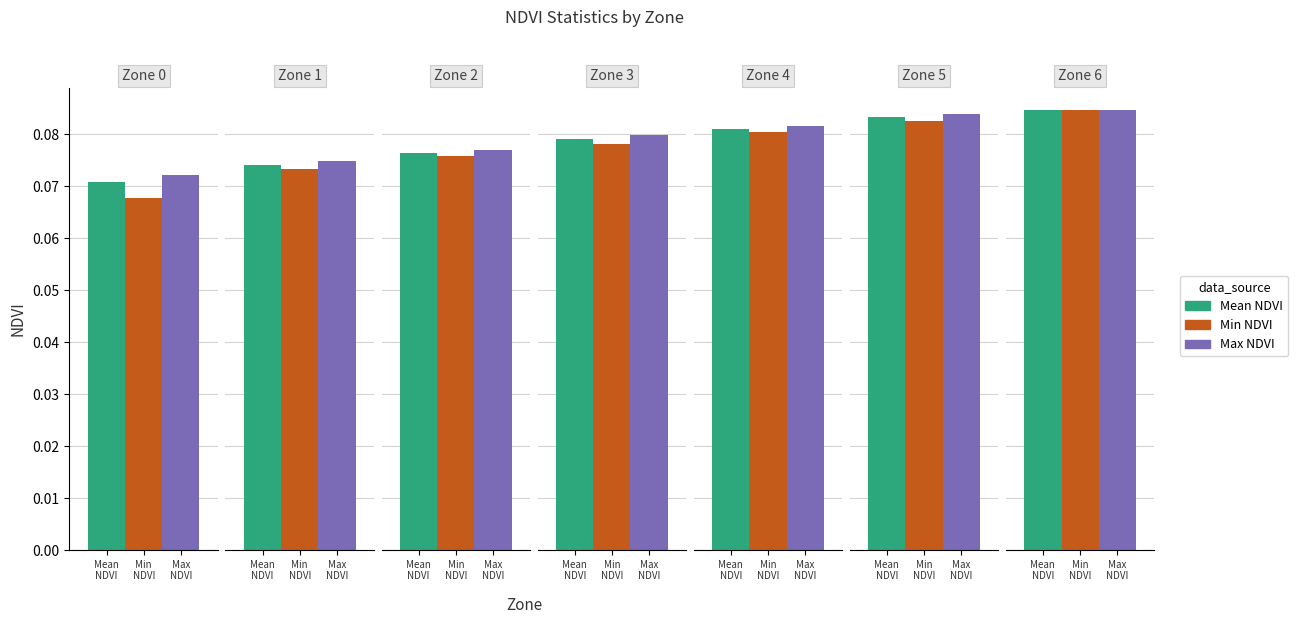

What value does the Max NDVI series have at 2?

0.1